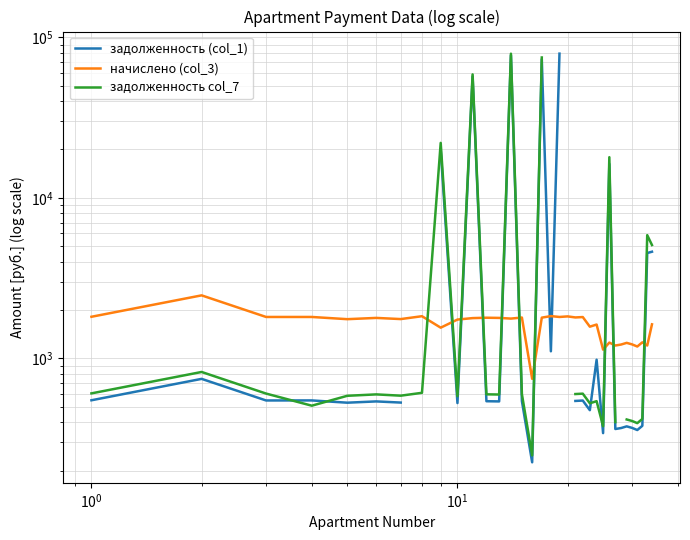

What is the difference between the second highest and minimum values in the задолженность (col_1) series?

78828.5